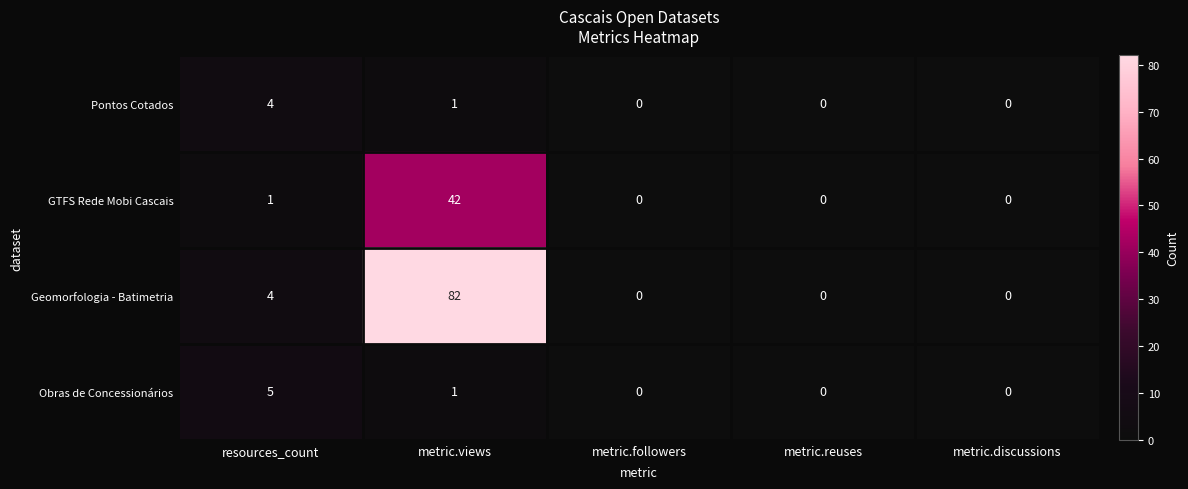

Count the number of data series in this chart.

4